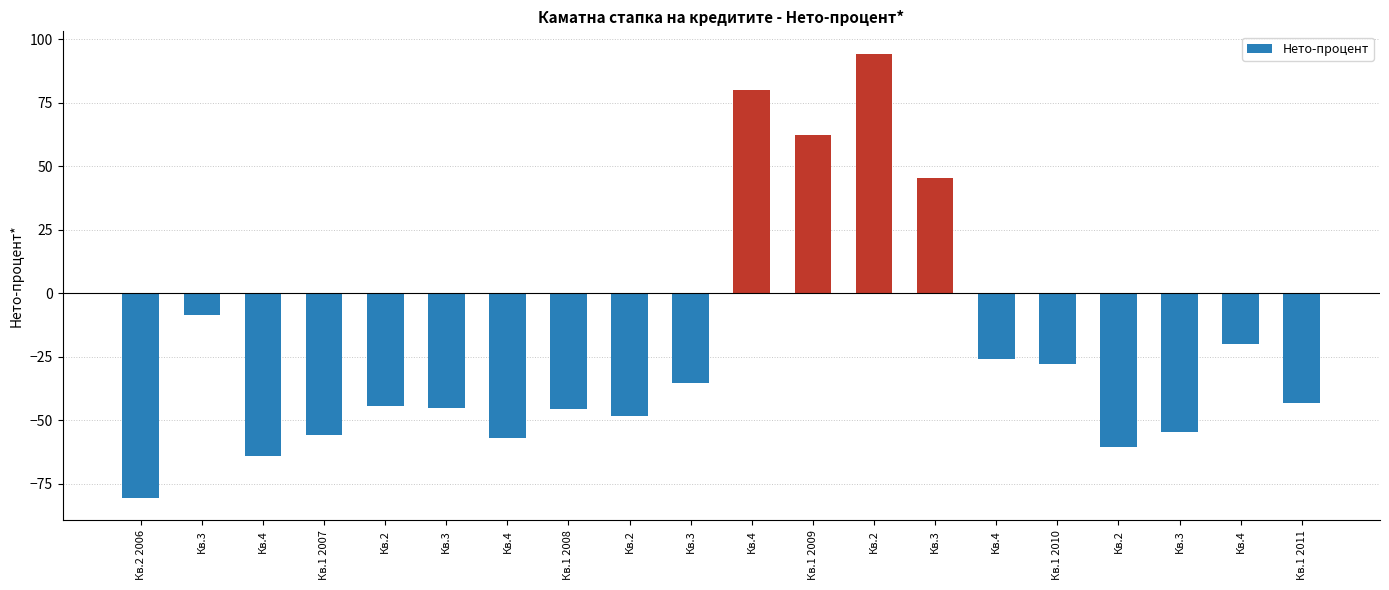

How many data points are less than -43?

11